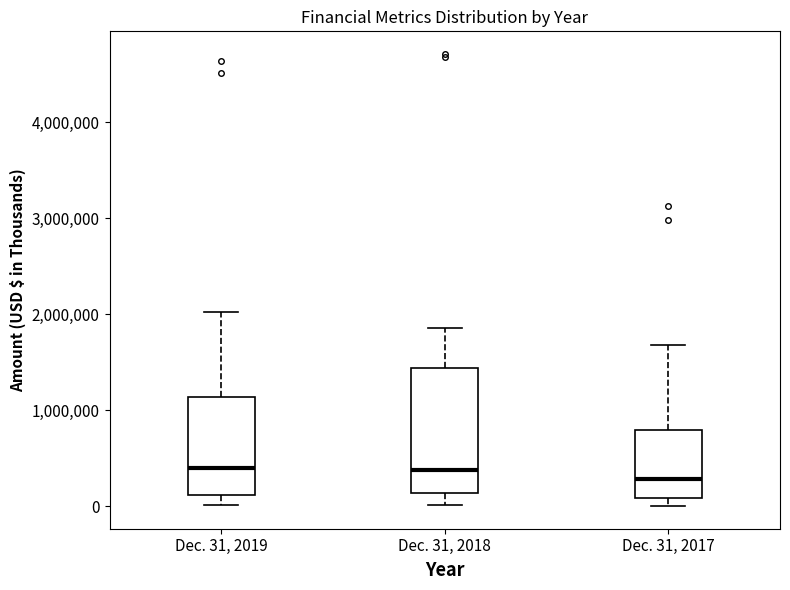

Reading left to right, read every box against the y-axis: the position of its median line, the range the box covers, and the ends of its whiskers. The values are not printed on the chart, so give them approximately, as read against the axis.

Dec. 31, 2019: median 400000, box 100000 to 1100000, whiskers 0 to 2000000
Dec. 31, 2018: median 400000, box 100000 to 1400000, whiskers 0 to 1900000
Dec. 31, 2017: median 300000, box 100000 to 800000, whiskers 0 to 1700000